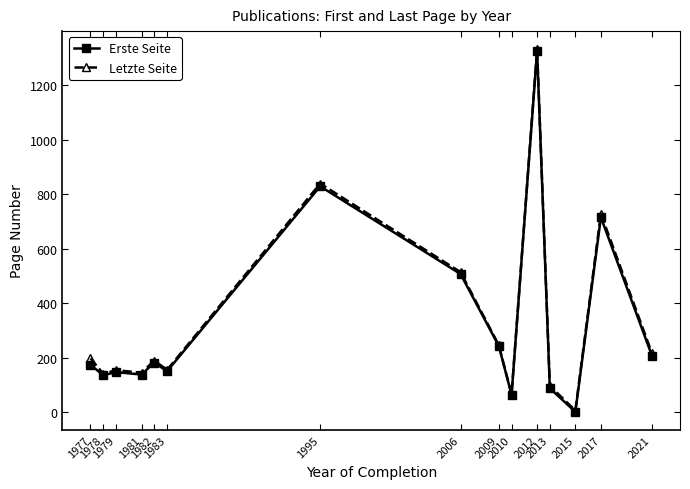

The Letzte Seite series shows 204.9 at 1978. True or false?

False